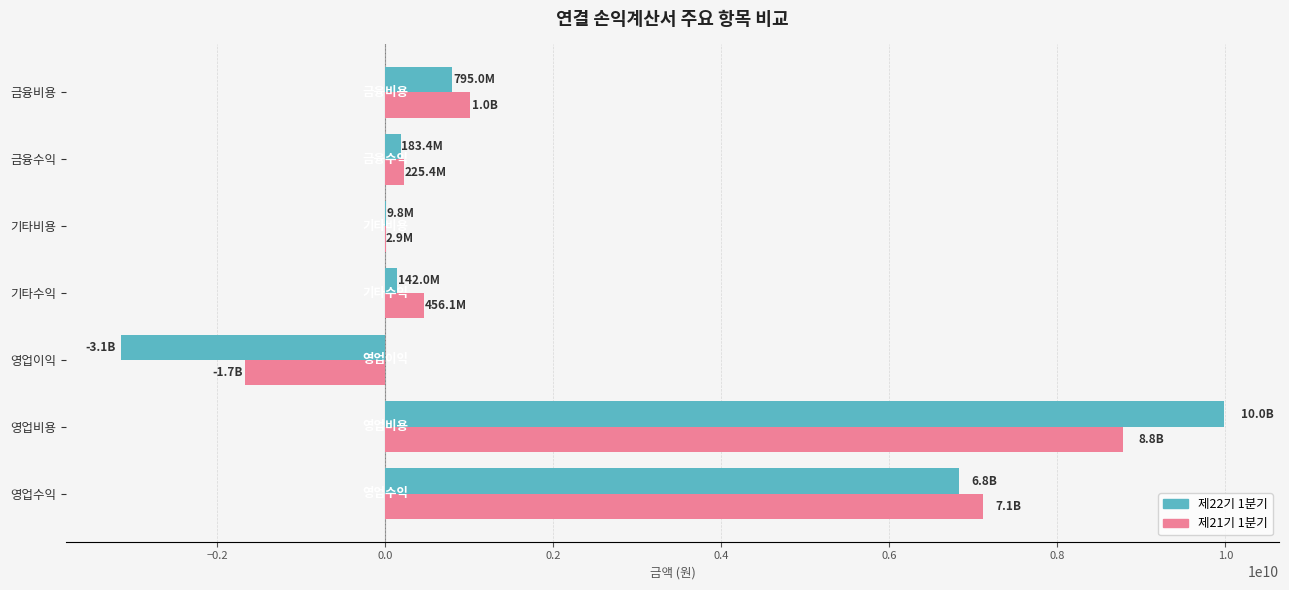

Which label corresponds to the largest value in the chart?

영업비용